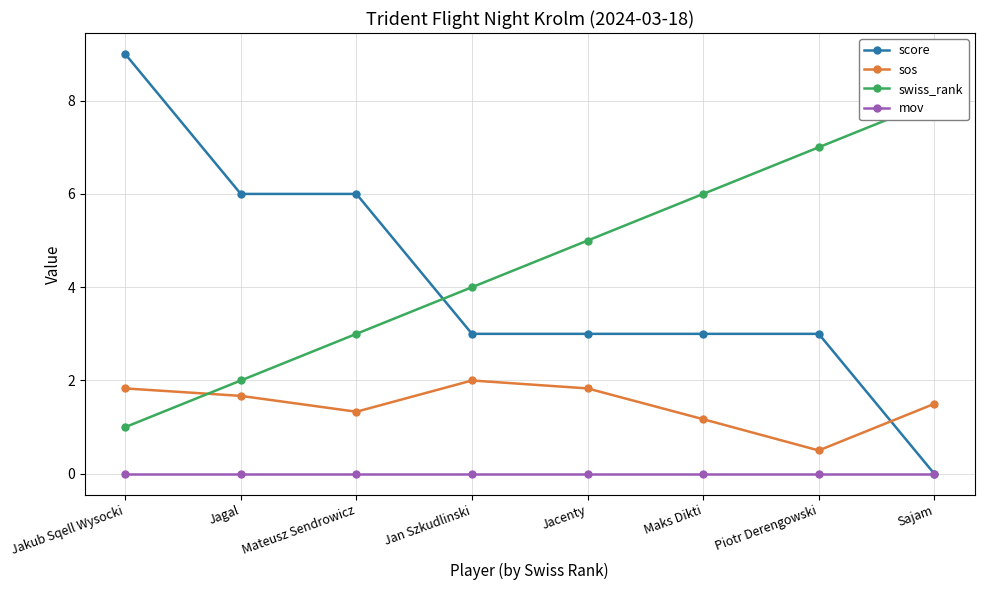

The score series shows 5.3 at Sajam. True or false?

False